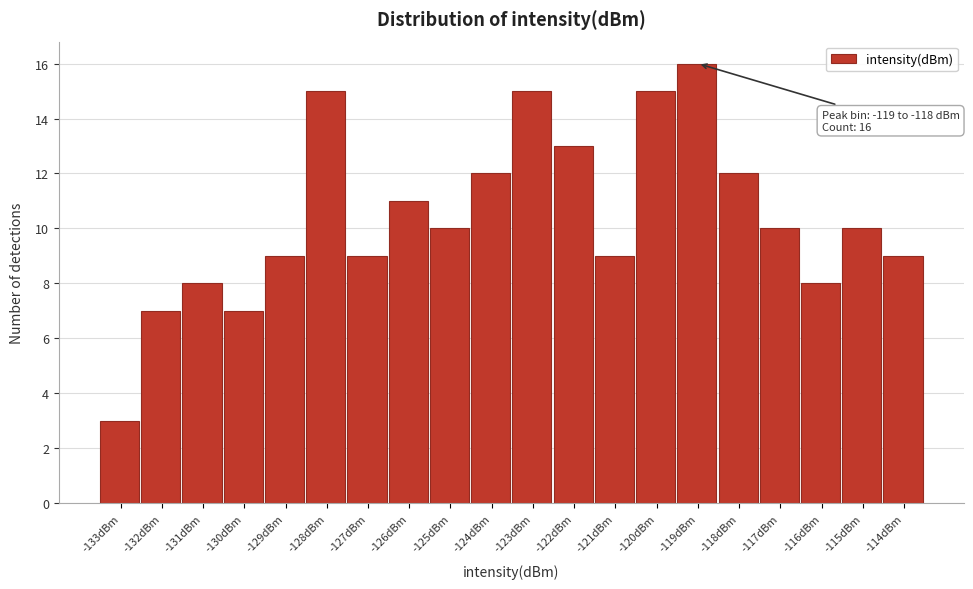

Reading left to right, extract all data points from this chart.

-133dBm=3	-132dBm=7	-131dBm=8	-130dBm=7	-129dBm=9	-128dBm=15	-127dBm=9	-126dBm=11	-125dBm=10	-124dBm=12	-123dBm=15	-122dBm=13	-121dBm=9	-120dBm=15	-119dBm=16	-118dBm=12	-117dBm=10	-116dBm=8	-115dBm=10	-114dBm=9